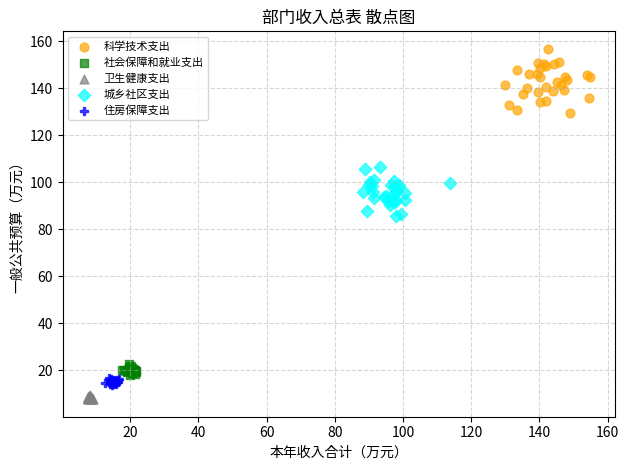

Which series contains the lowest Y value?

卫生健康支出